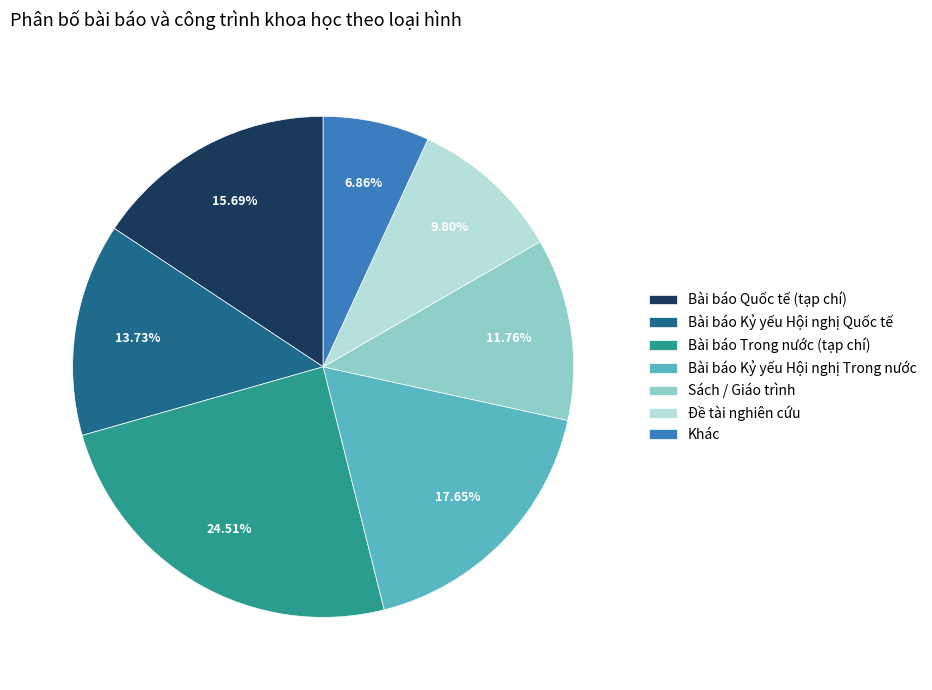

What is the ratio of the value at Khác to the value at Bài báo Kỷ yếu Hội nghị Quốc tế?

0.5